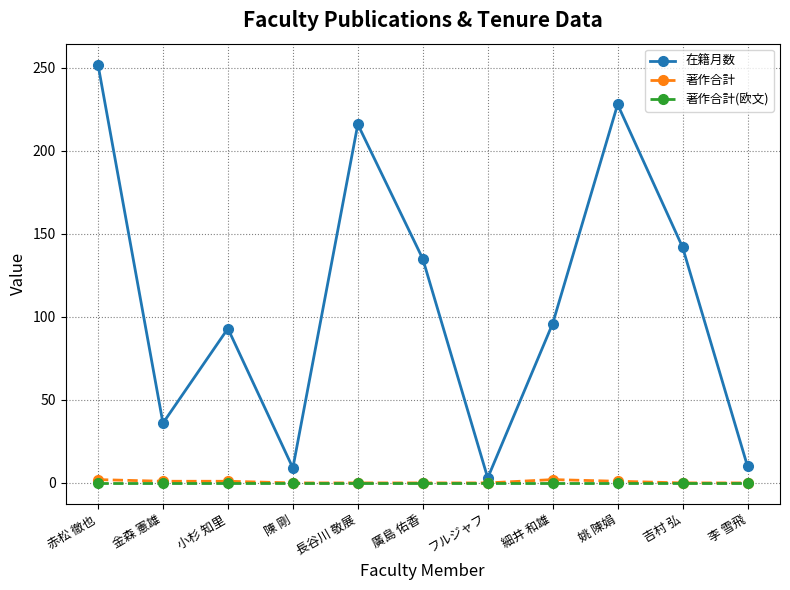

Which series has the widest spread of values?

在籍月数